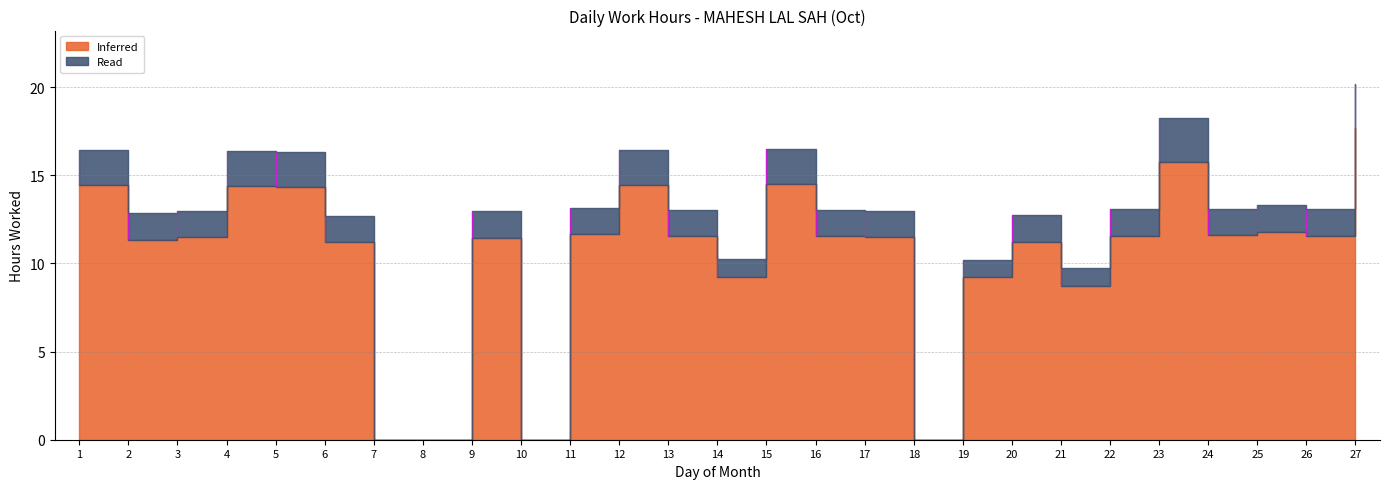

True or false: Inferred and Read cross at least once.

False